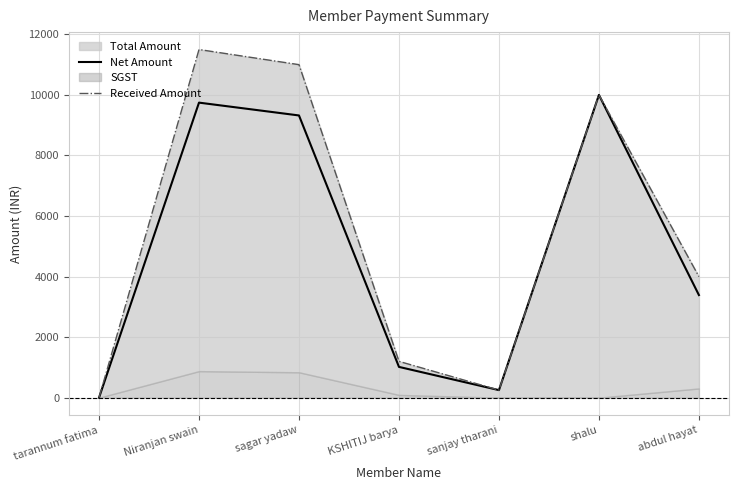

Which series has the widest spread of values?

Received Amount